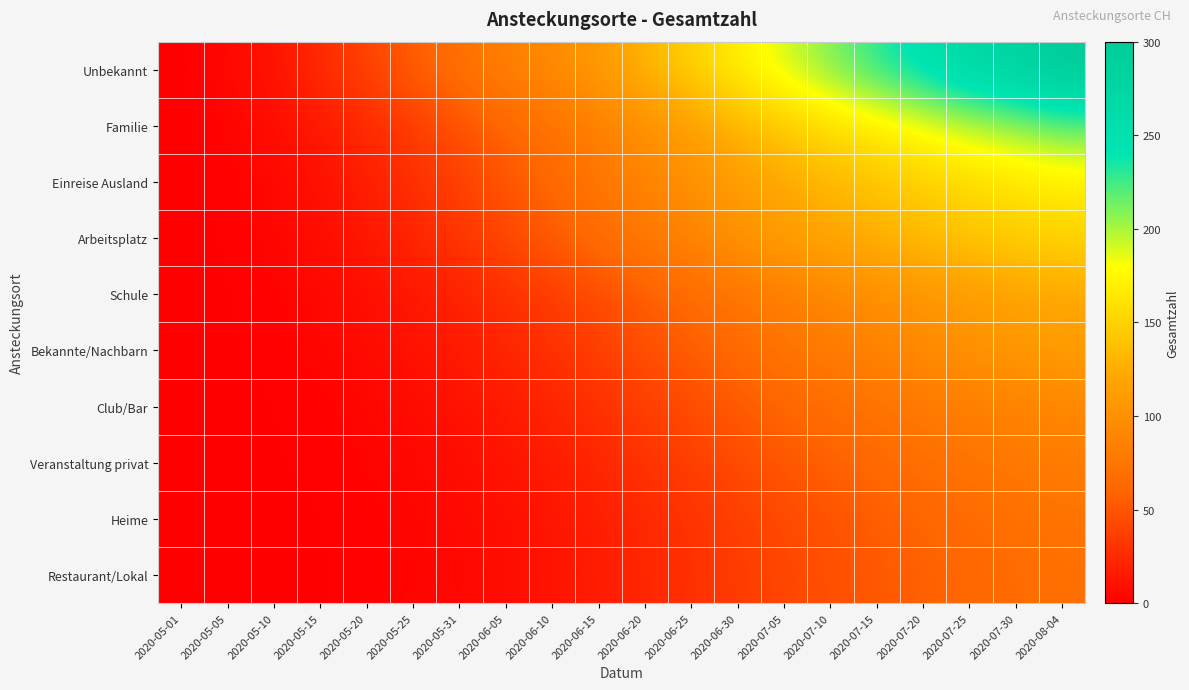

Rank the series at 2020-07-25 from highest to lowest value.

Unbekannt, Familie, Einreise Ausland, Arbeitsplatz, Schule, Bekannte/Nachbarn, Club/Bar, Veranstaltung privat, Heime, Restaurant/Lokal